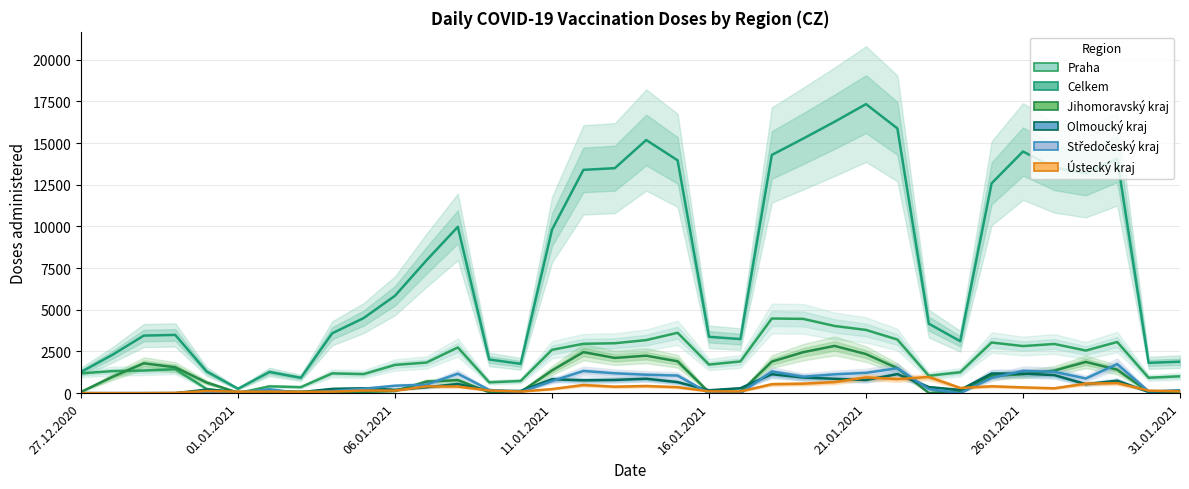

At how many categories does at least one series exceed 10793?

14